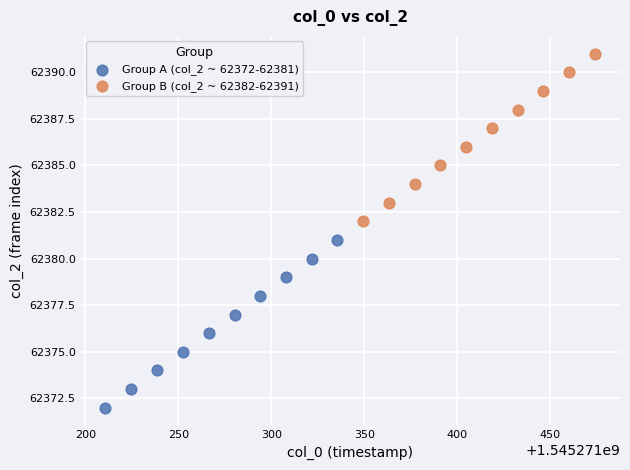

Which series reaches the minimum Y coordinate?

Group A (col_2 ~ 62372-62381)